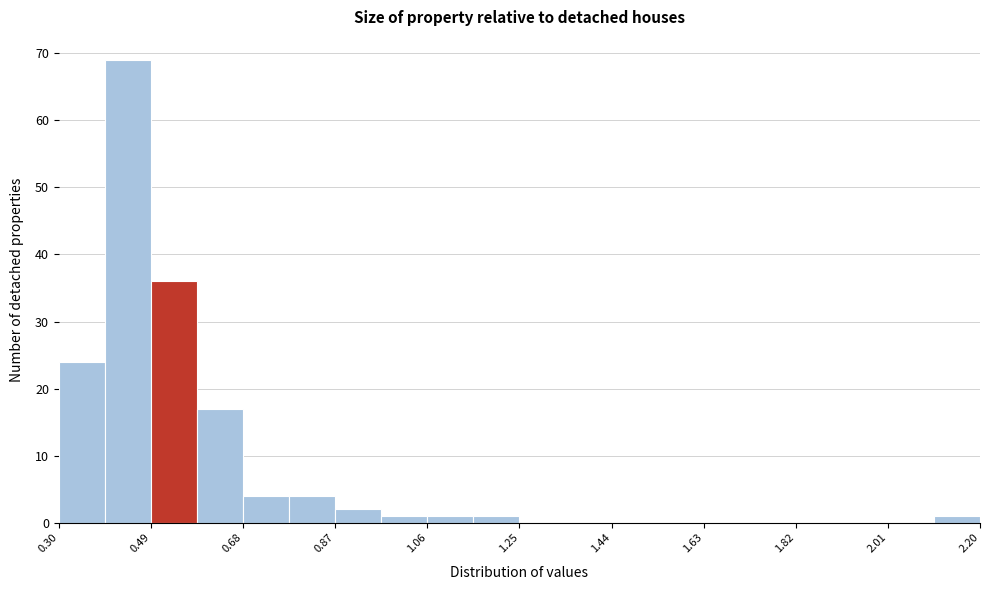

What is the height of the bar covering 0.395 to 0.490 on the x-axis? Neither the bar edges nor the heights are printed on the chart, so give them approximately, as read against the axes.

69